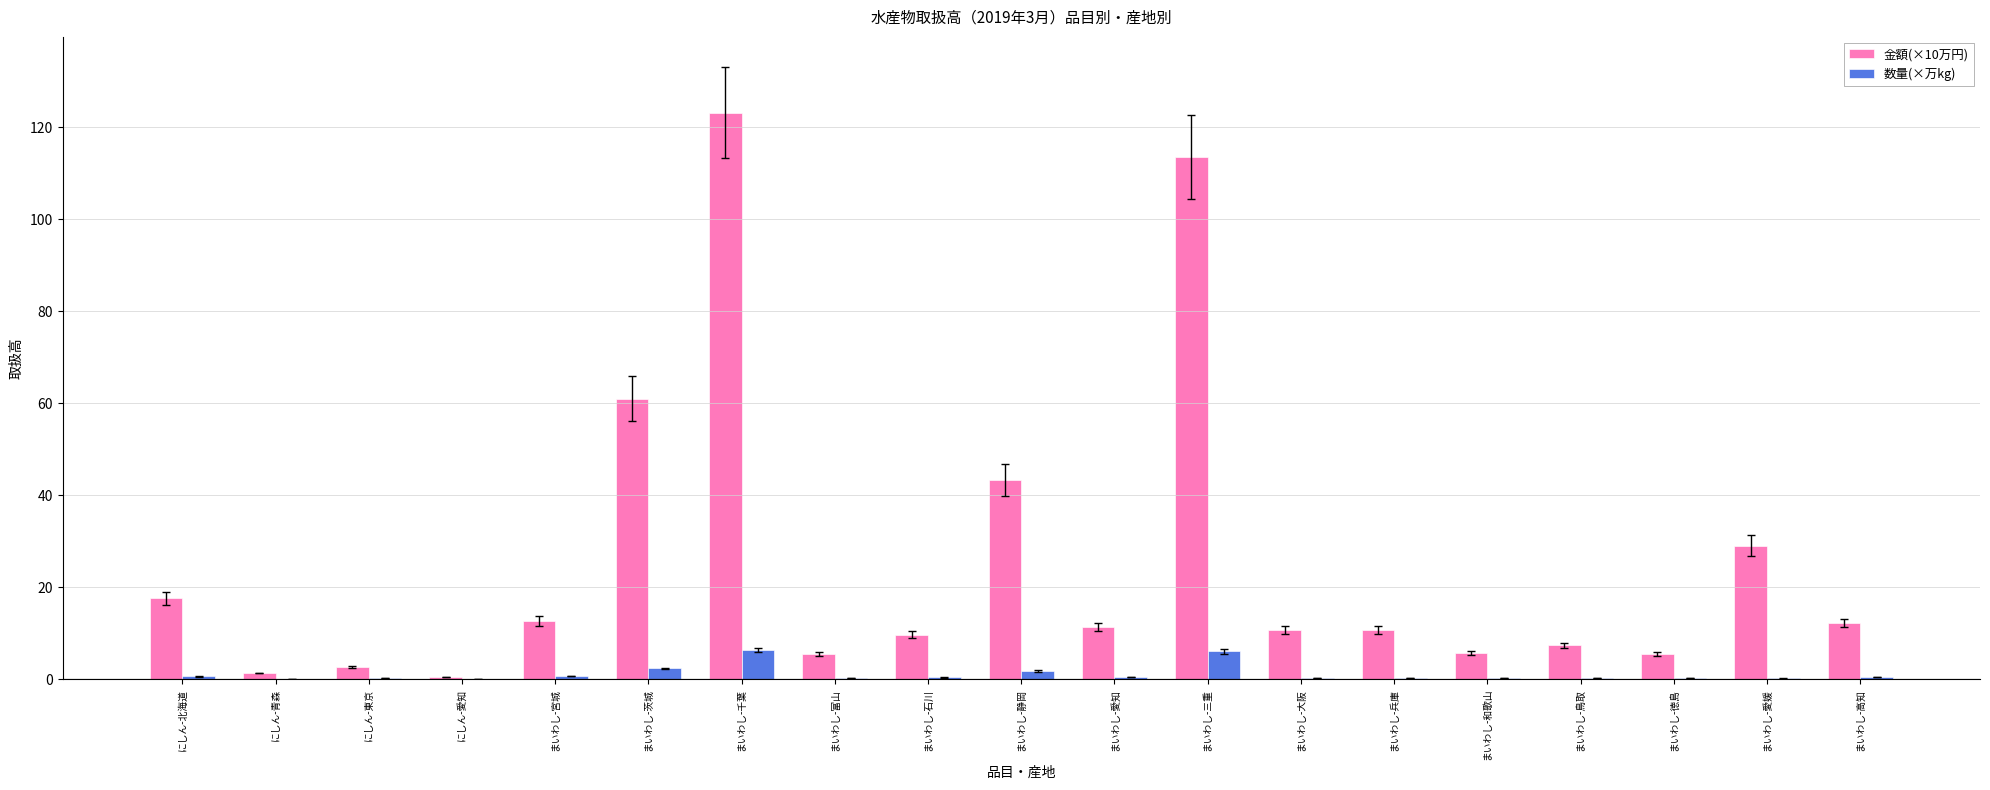

What is the greatest value displayed?

123.1